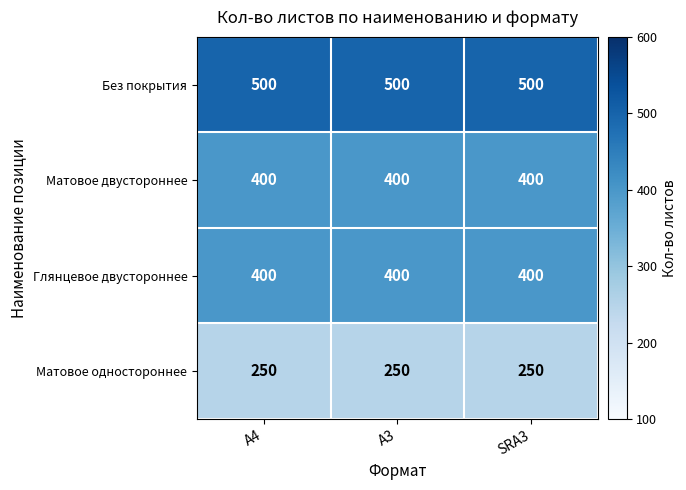

What is the difference between the highest and lowest values at A3?

250